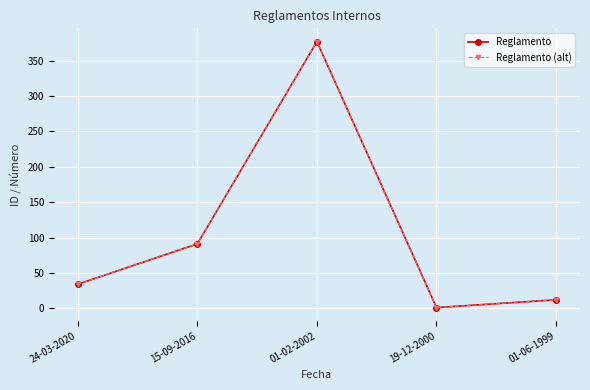

True or false: Reglamento has more than 2 points higher than both neighbors.

False